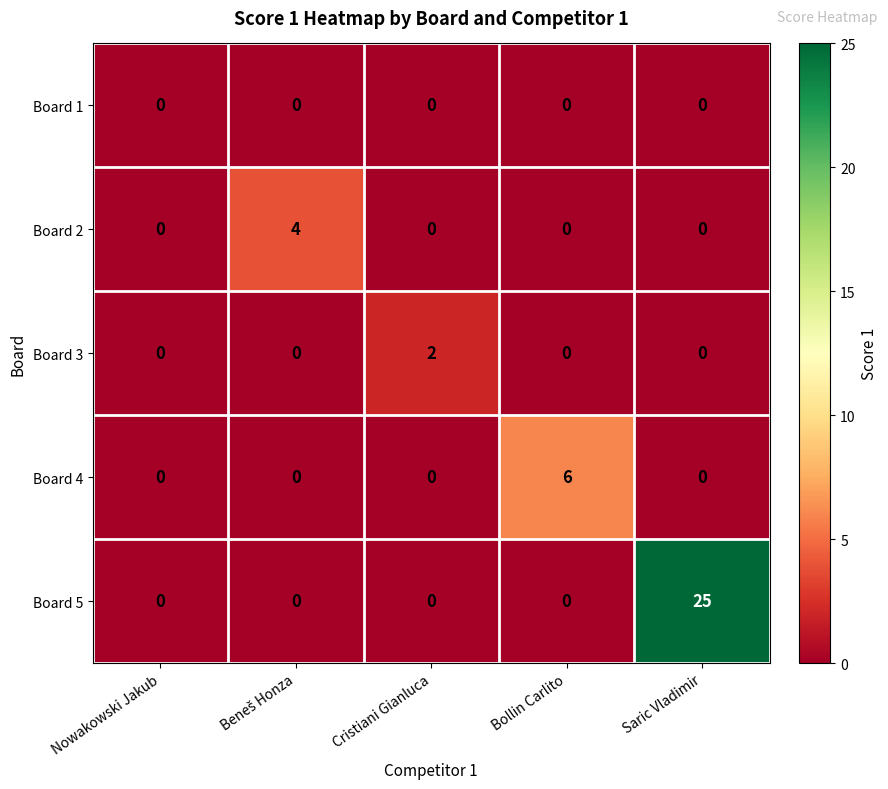

Count the Board 2 values in the range 0 to 1.

4